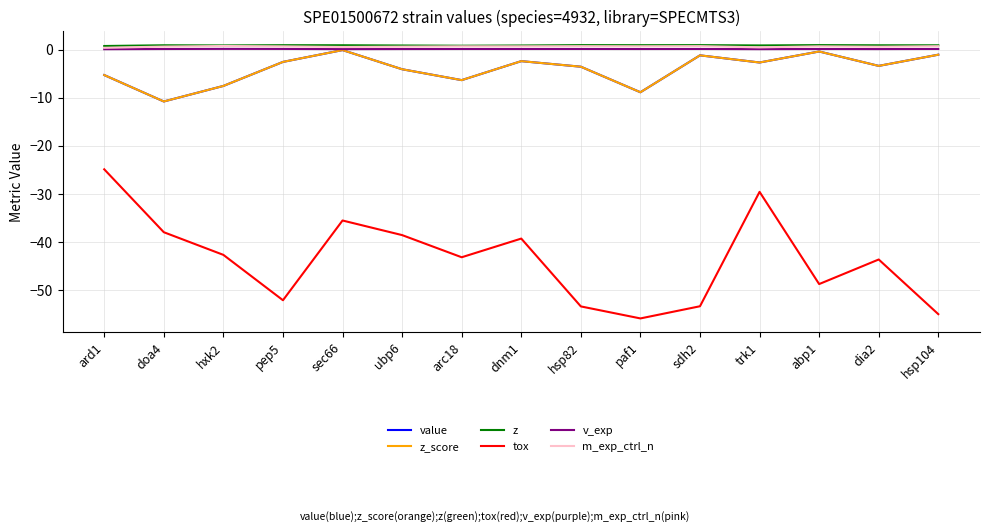

At which category is the sum across all series the highest?

trk1